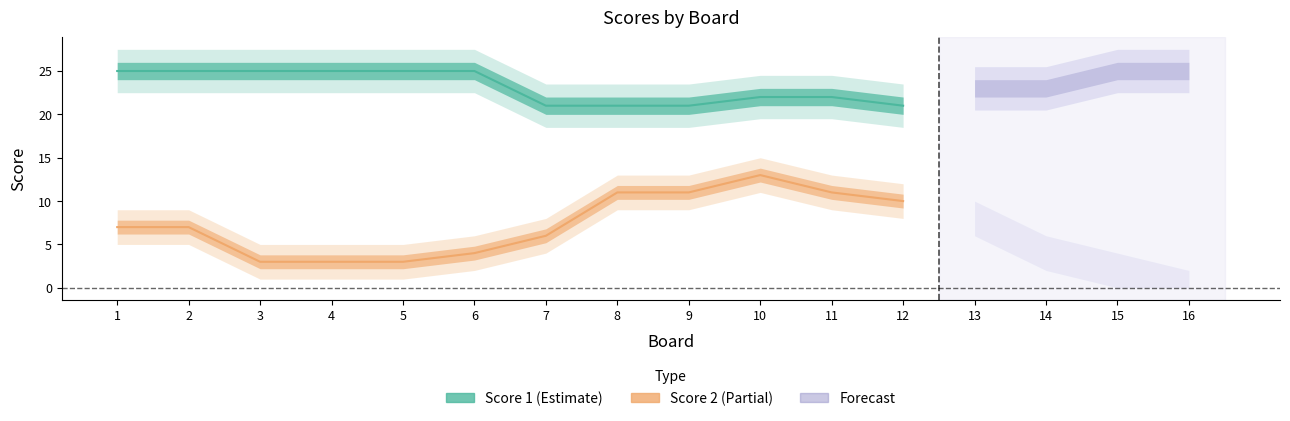

Does the chart have visible grid lines?

No